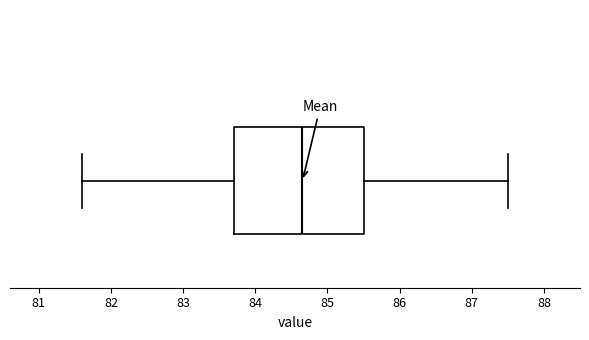

Where is the left edge of the box on the x-axis? The values are not printed on the chart, so give them approximately, as read against the axis.

83.7